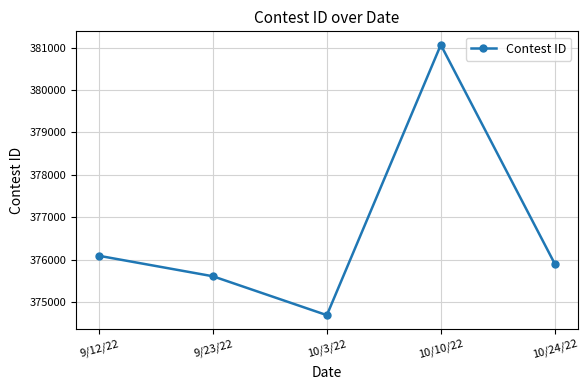

What is the average value?

376672